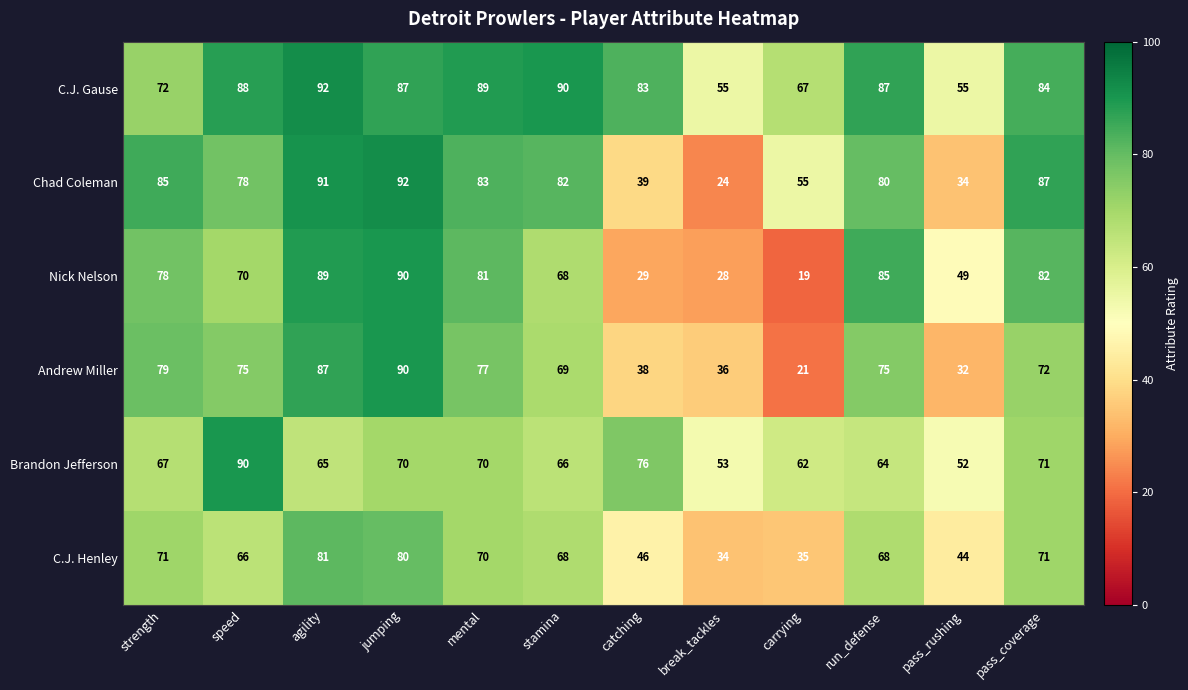

Where is C.J. Henley nearest to the value 57?

speed